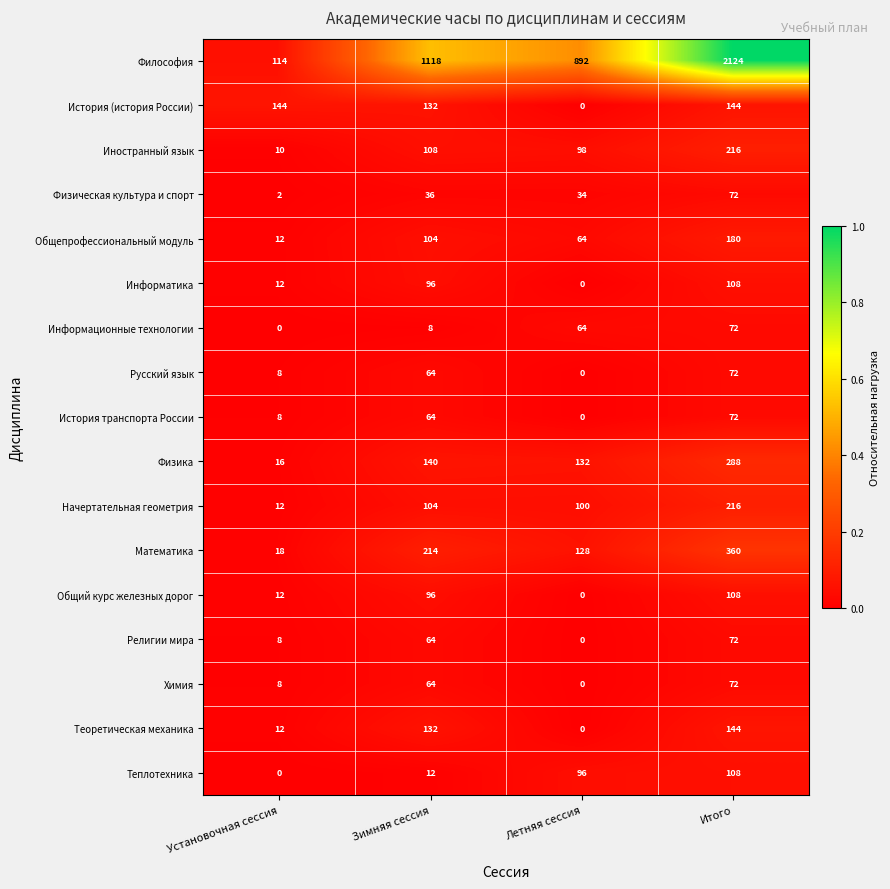

What is the total value across all series at Установочная сессия?

396